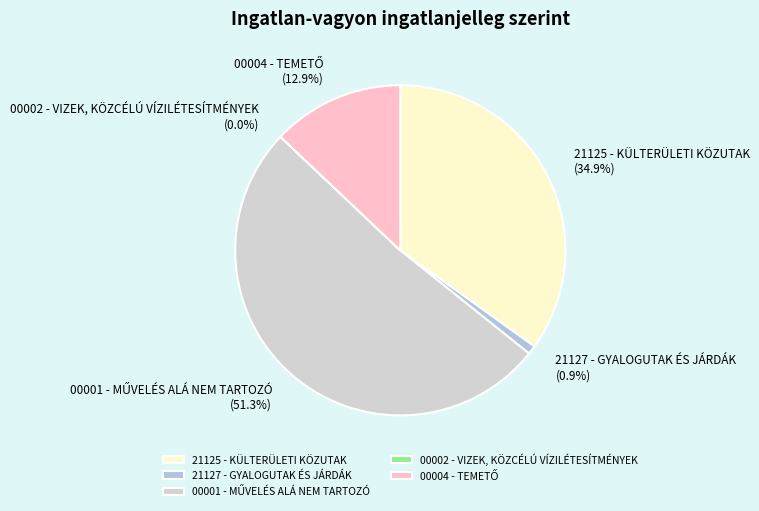

Is there any slice that represents more than half of the pie?

Yes